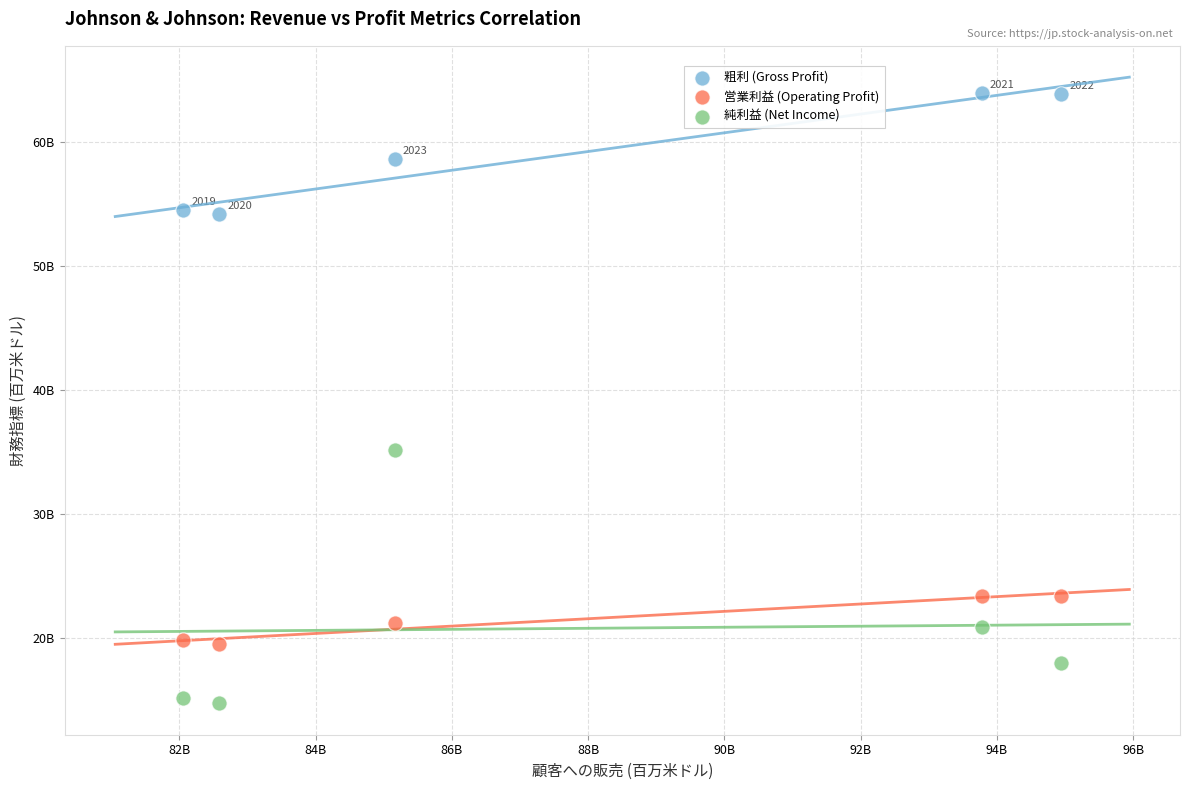

What are all the series names shown in the legend?

粗利 (Gross Profit), 営業利益 (Operating Profit), 純利益 (Net Income)